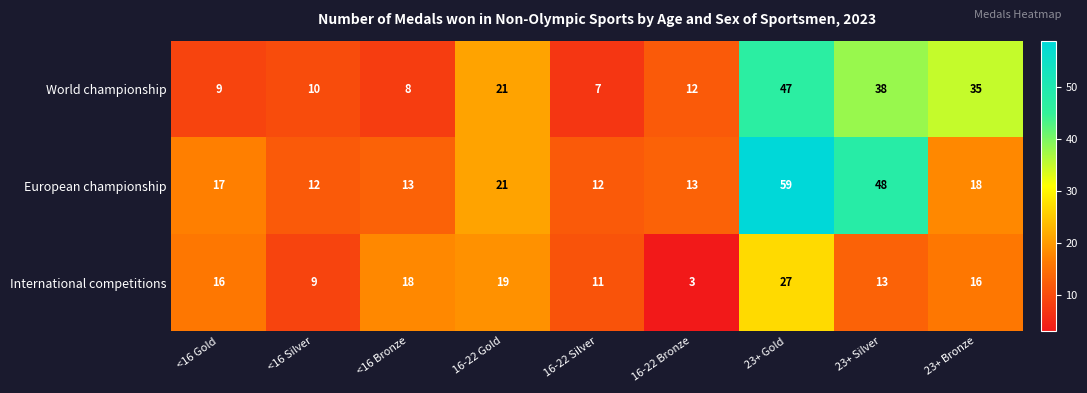

Is the value of World championship at 23+ Silver greater than the value of European championship at 16-22 Bronze?

Yes